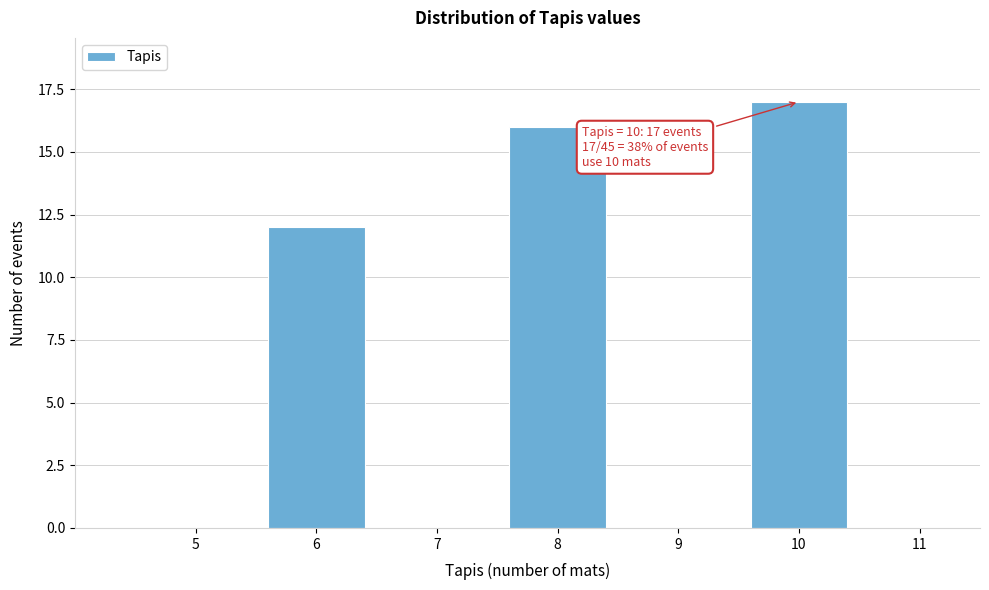

Which range on the x-axis has the tallest bar?

9.5 to 10.5